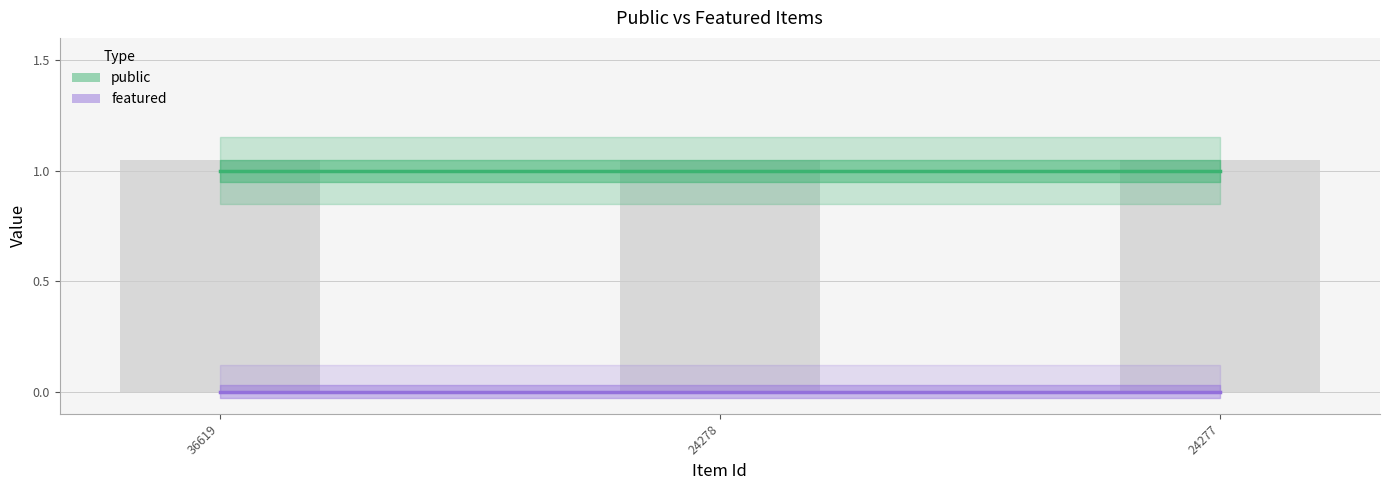

What is the maximum value for public?

1